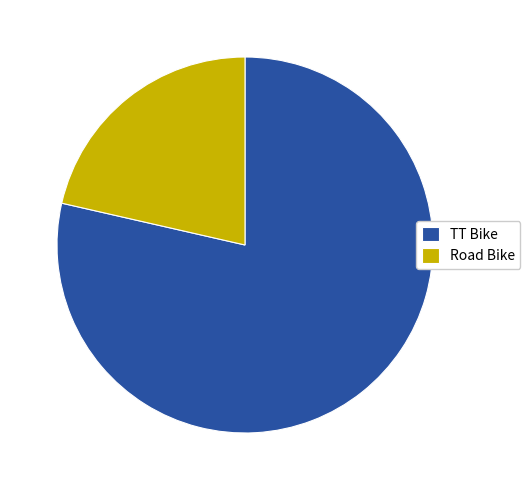

Do Road Bike and TT Bike together represent more than half of the pie?

Yes